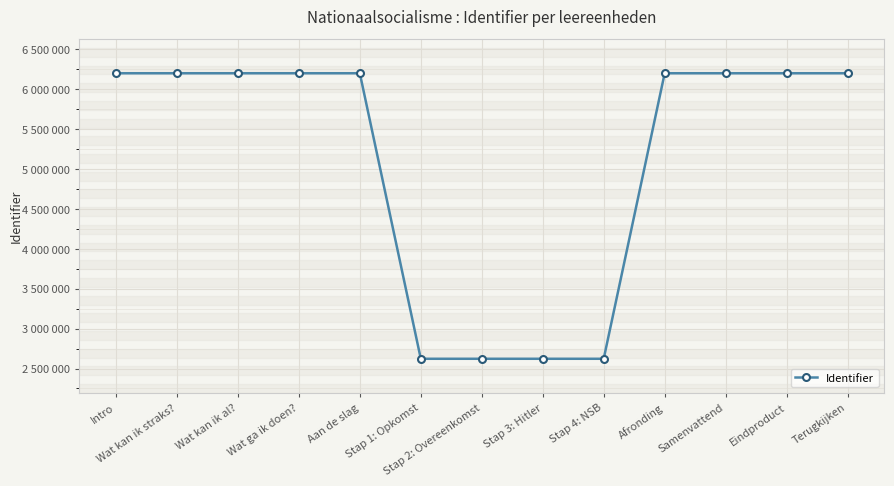

Is this an area chart (filled region under the line)?

No